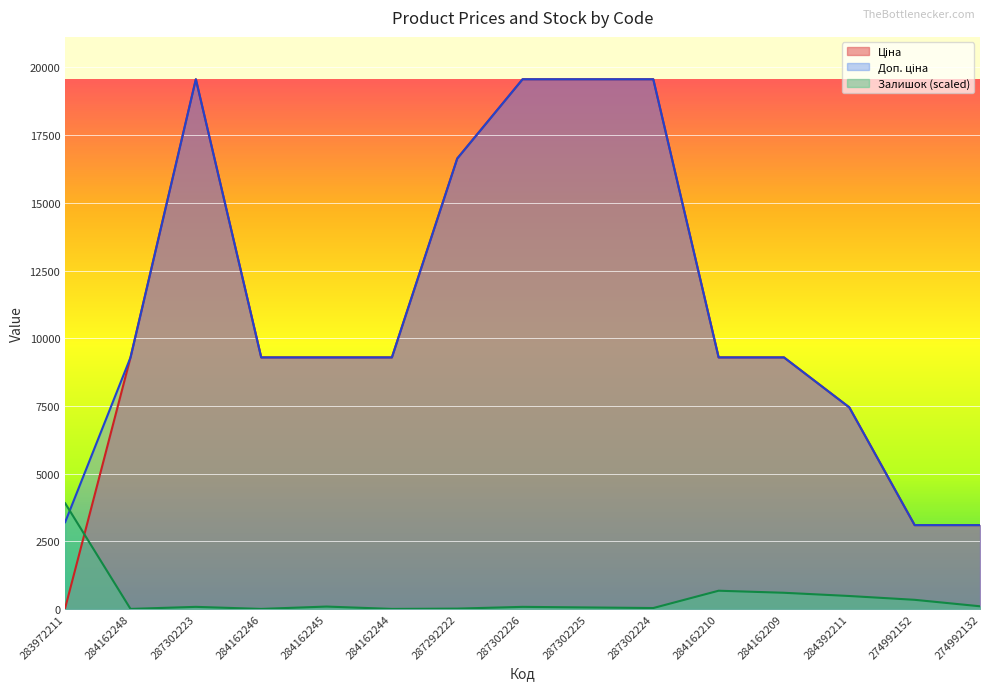

What is the approximate value of Ціна at 287302224?

19564.9